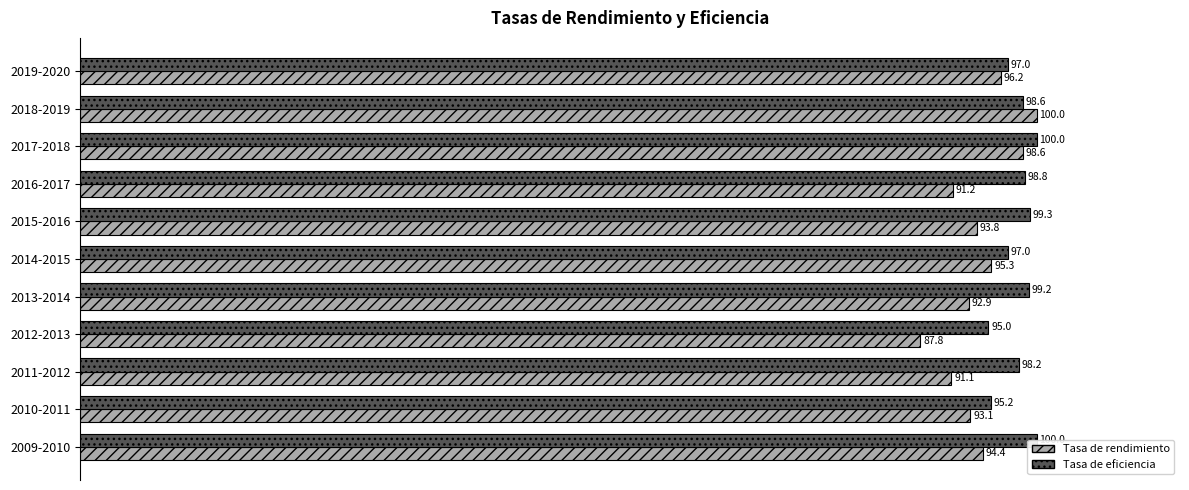

What is the difference between the second highest and second lowest values in the Tasa de rendimiento series?

7.5